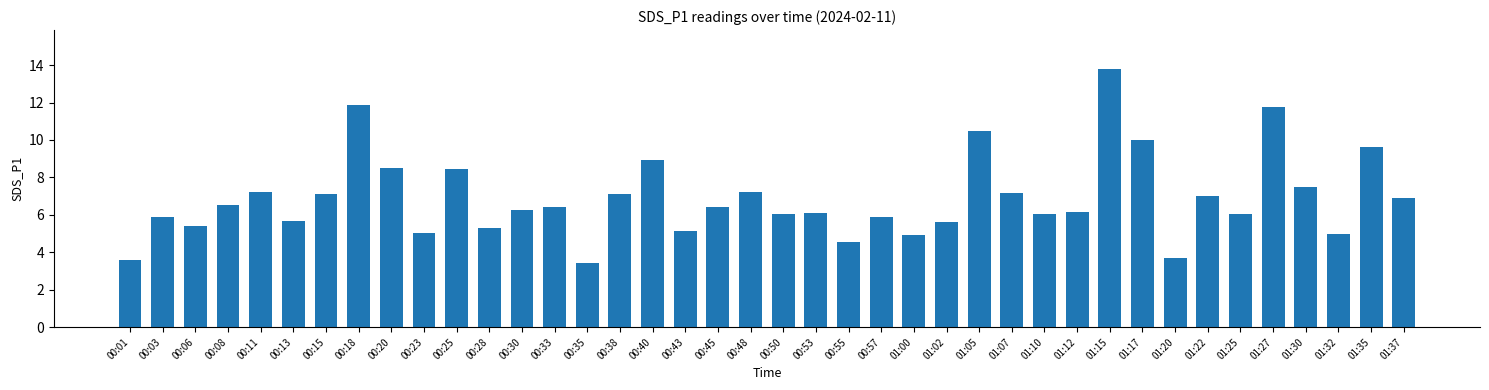

What is the ratio of the value at 01:32 to the value at 01:00?

1.0